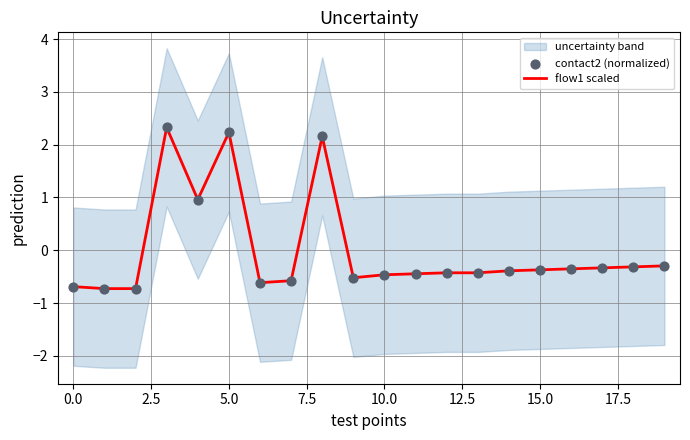

What are all the series names shown in the legend?

flow1 scaled, contact2 (normalized)